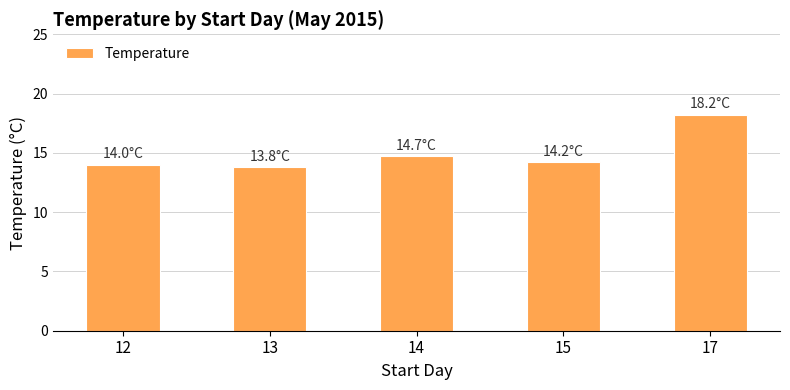

What is the difference between the maximum and minimum values?

4.4